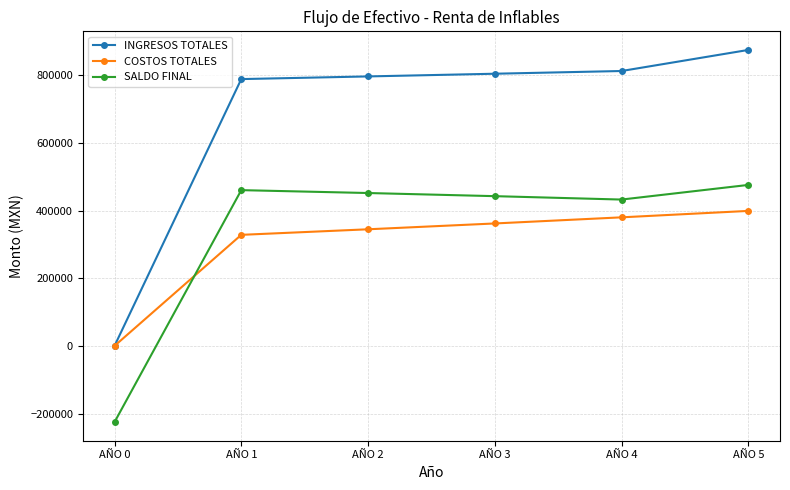

What is the average value of the INGRESOS TOTALES series?

679637.1